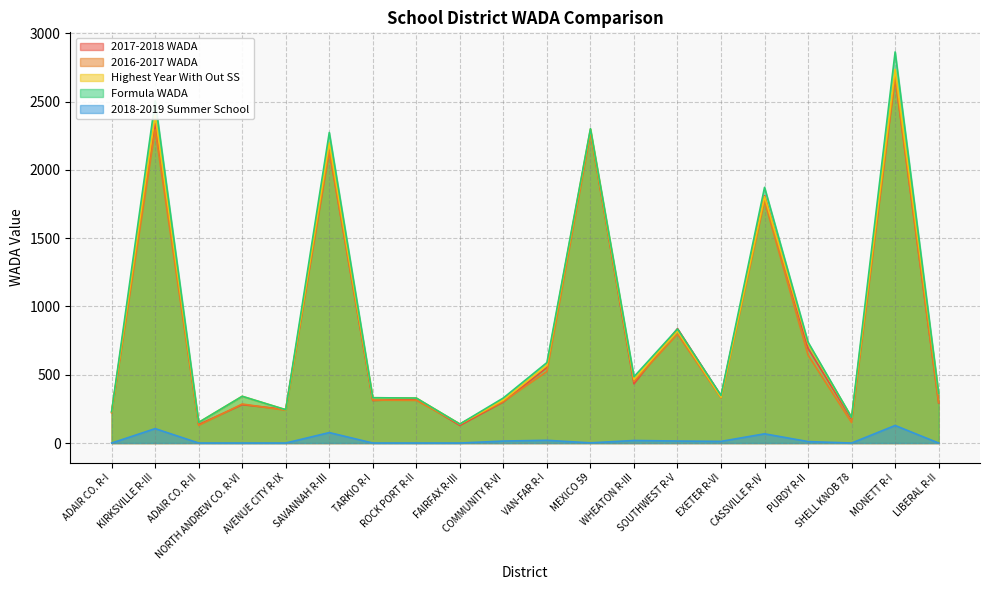

What is the label of the 20th point from the right?

ADAIR CO. R-I